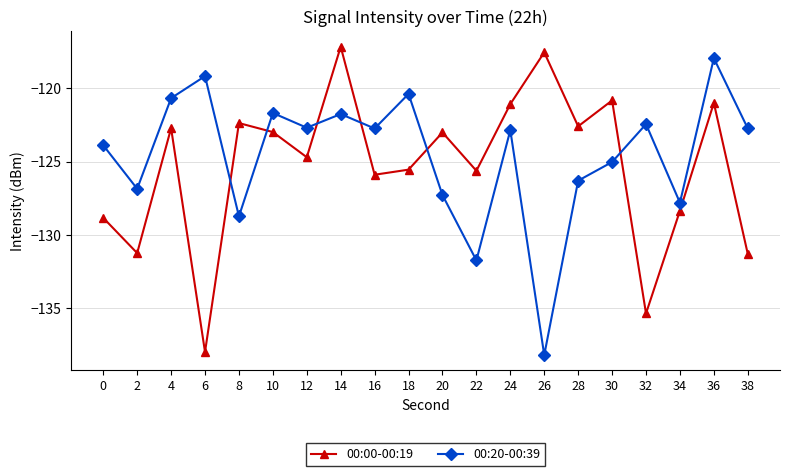

Where do 00:20-00:39 and 00:00-00:19 first cross each other?

6 and 8